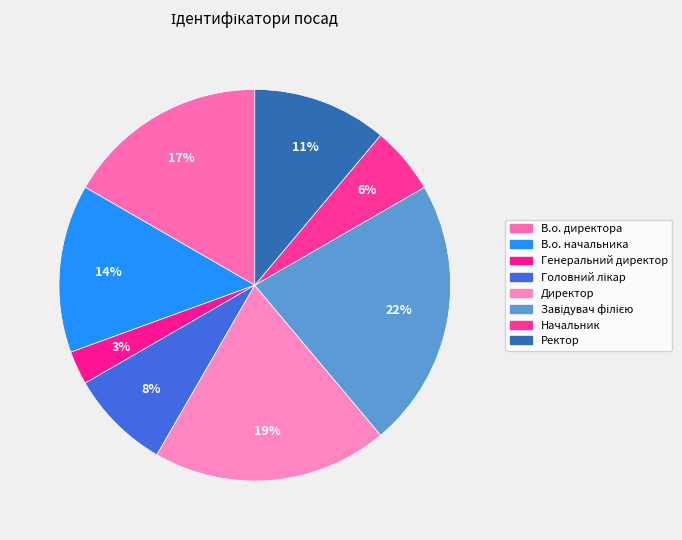

To the nearest percent, what is the difference between the largest and smallest slice percentages?

19%